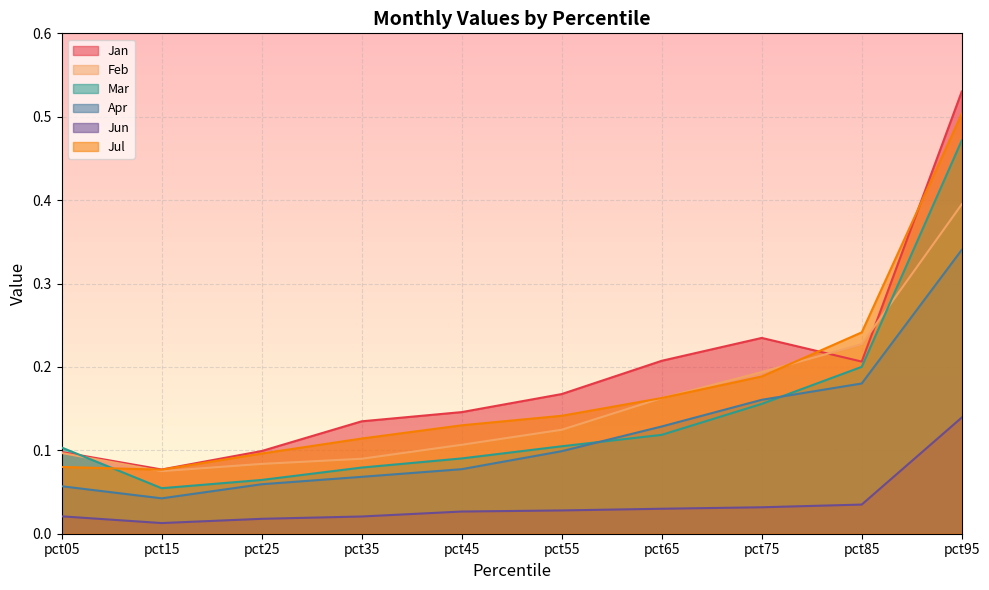

Count the Jul values in the range 0 to 1.

10